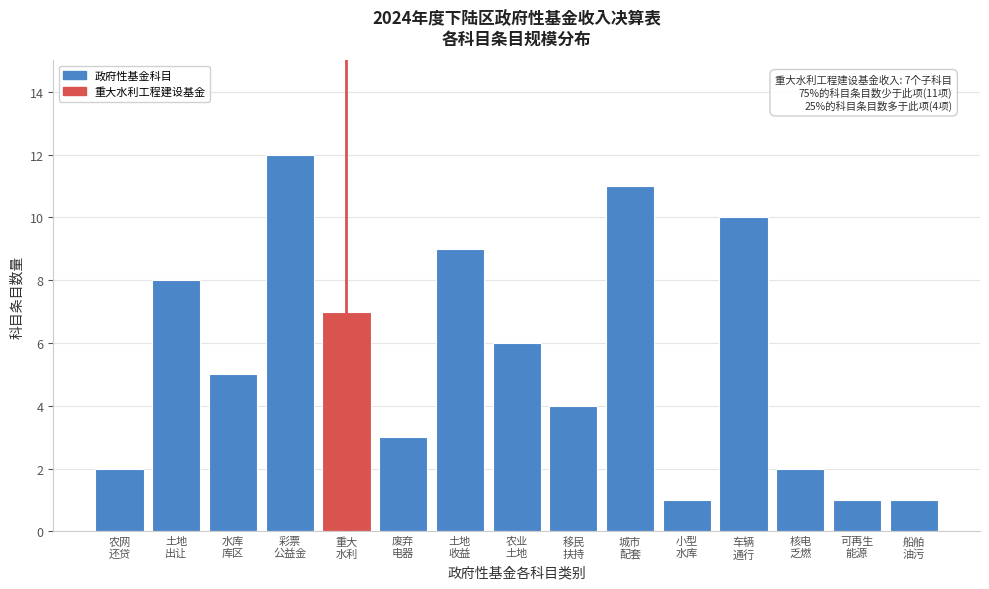

Reading right to left, what are all the values shown in this chart?

1	1	2	10	1	11	4	6	9	3	7	12	5	8	2